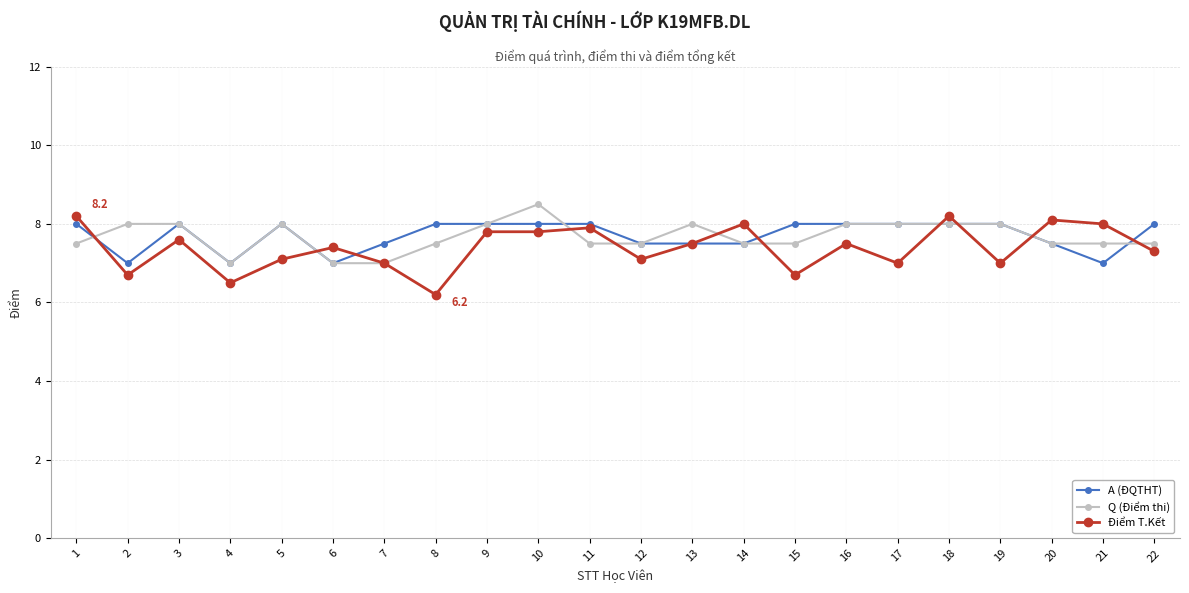

The value of Điểm T.Kết at 10 is 12.8. True or false?

False